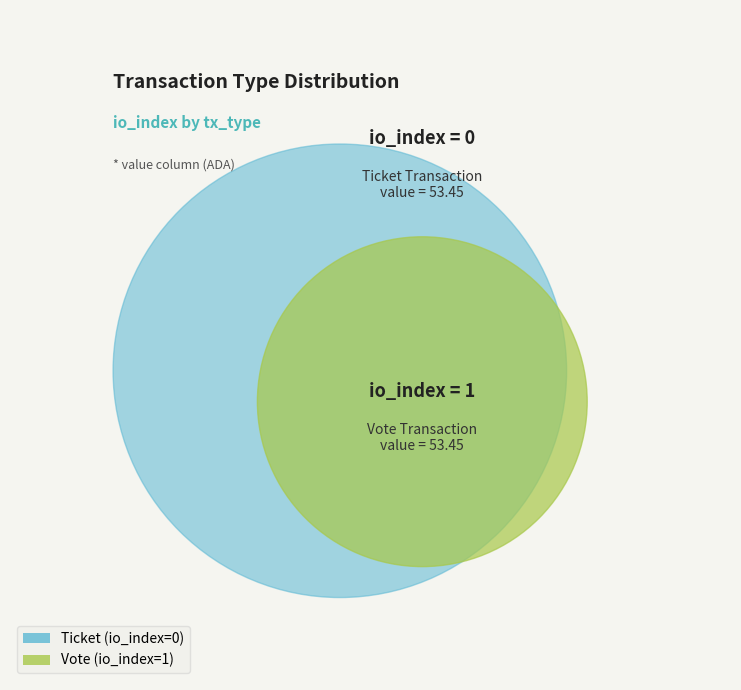

To the nearest percent, what is the average slice percentage?

50%